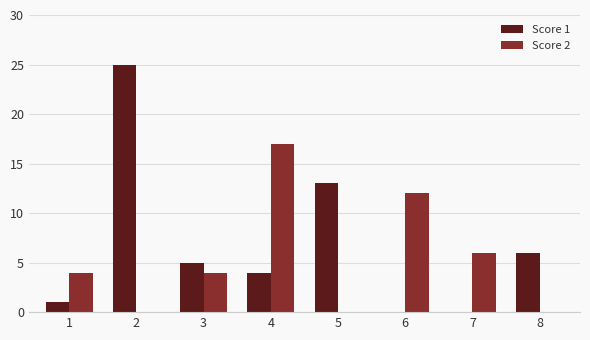

Reading right to left, transcribe all the data shown in this chart.

Score 1: 6	0	0	13	4	5	25	1
Score 2: 0	6	12	0	17	4	0	4